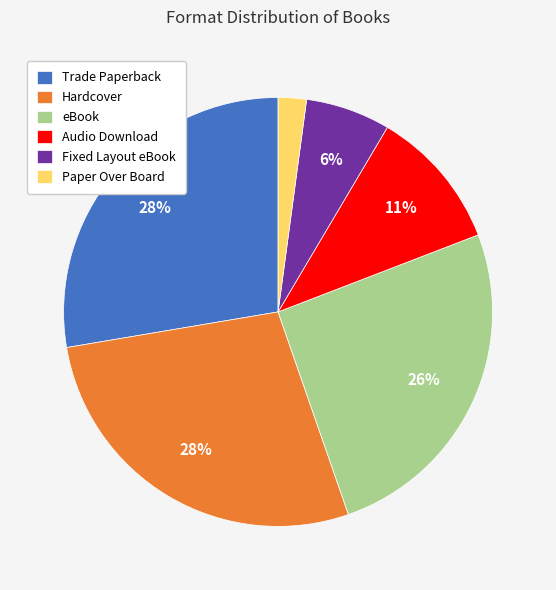

Is the sum of eBook and Fixed Layout eBook greater than half?

No